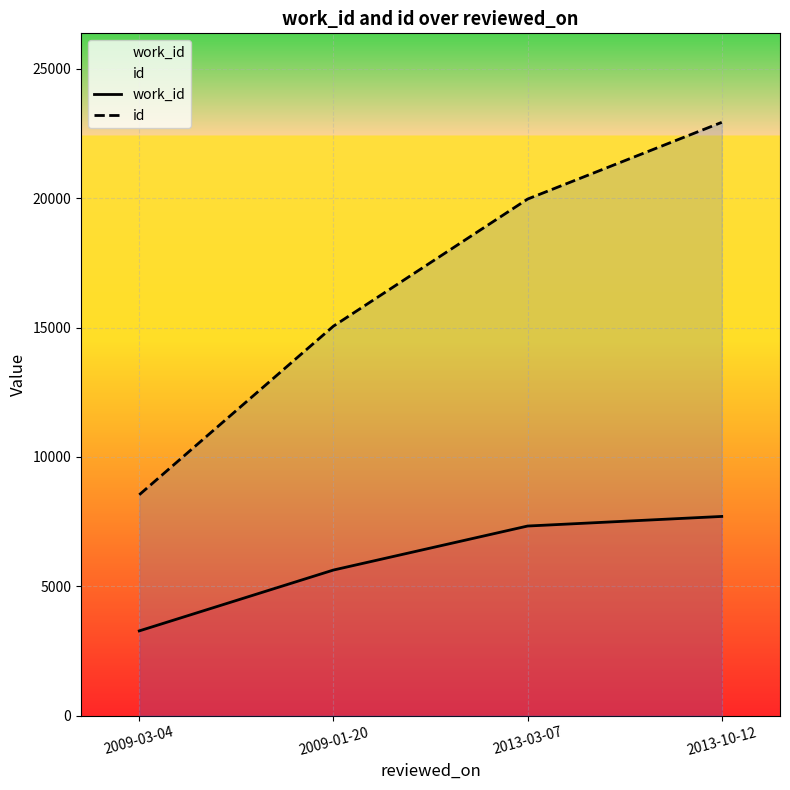

Rank the series by their average value, from lowest to highest.

work_id, id